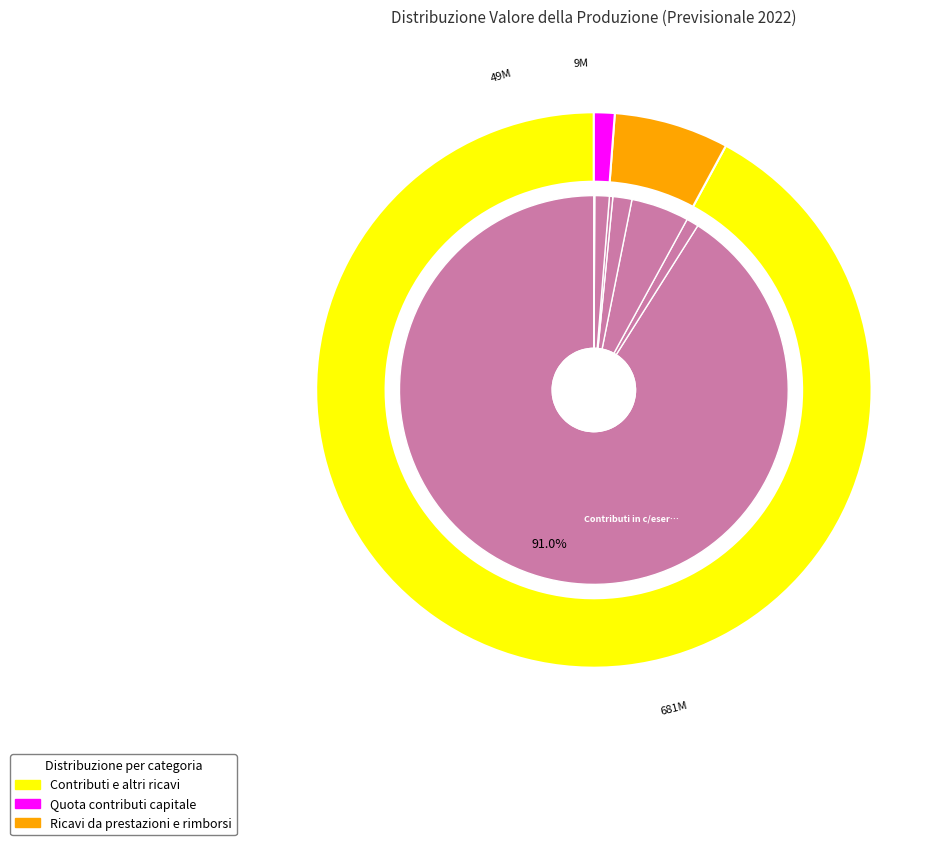

What is the majority slice?

Contributi in c/esercizio